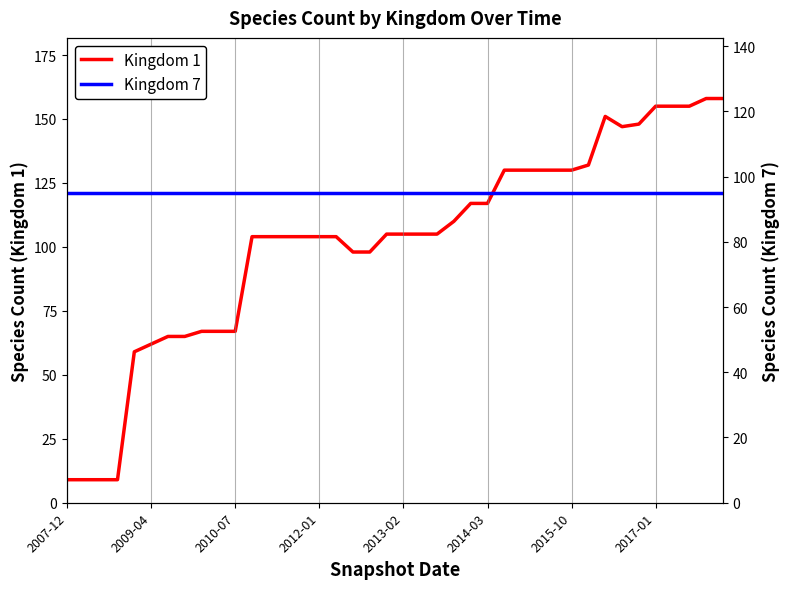

What are all the series names shown in the legend?

Kingdom 1, Kingdom 7